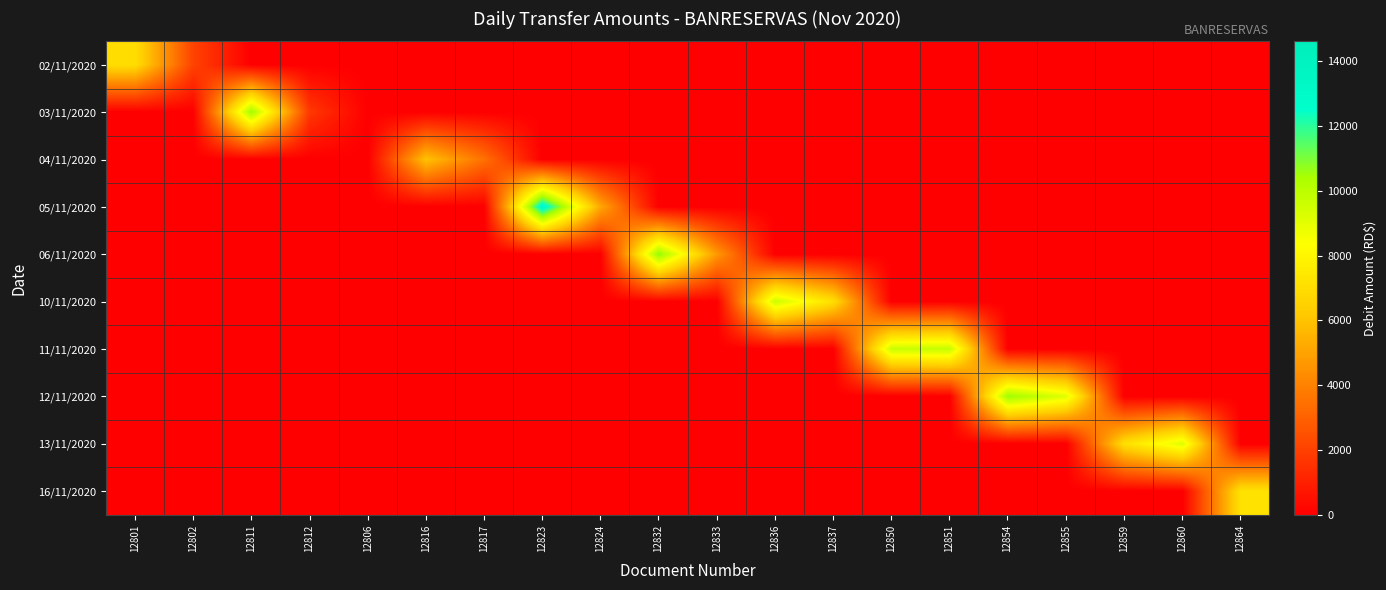

At which category does the chart reach its peak across all series?

12823